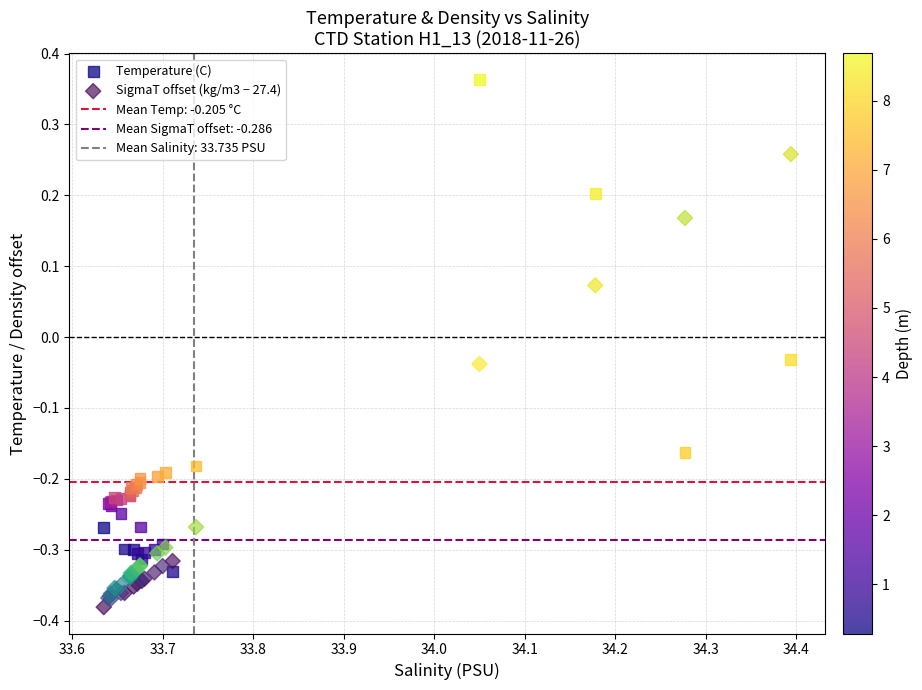

Which series reaches the minimum Y coordinate?

SigmaT offset (kg/m3 − 27.4)